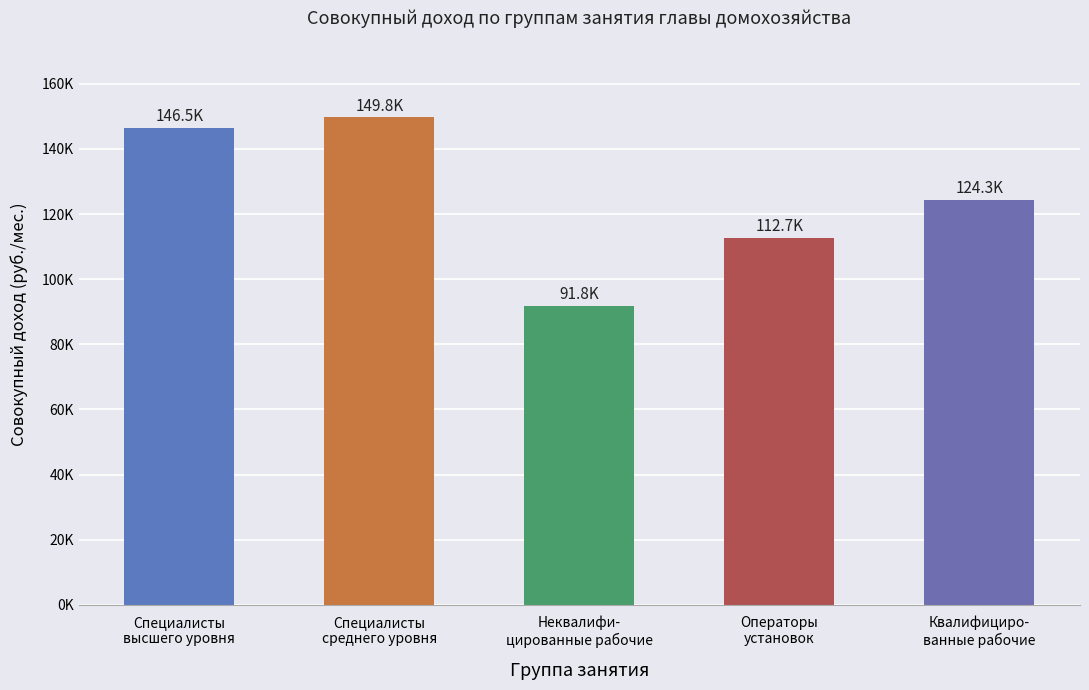

What is the change in value from Неквалифи-
цированные рабочие to Операторы
установок?

+20946.8